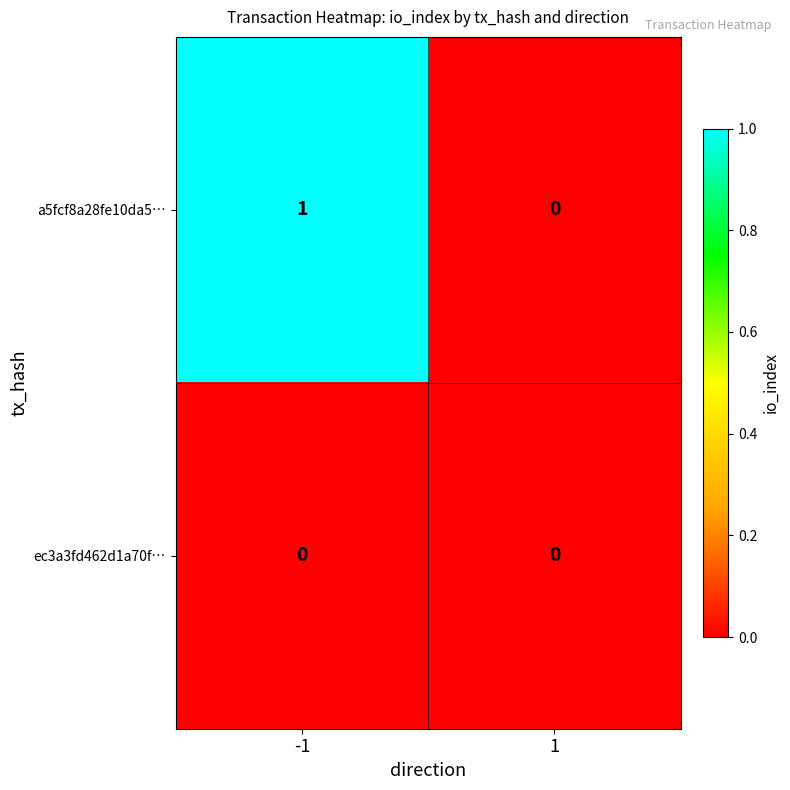

List the series in order of their peak value, highest first.

a5fcf8a28fe10da5…, ec3a3fd462d1a70f…